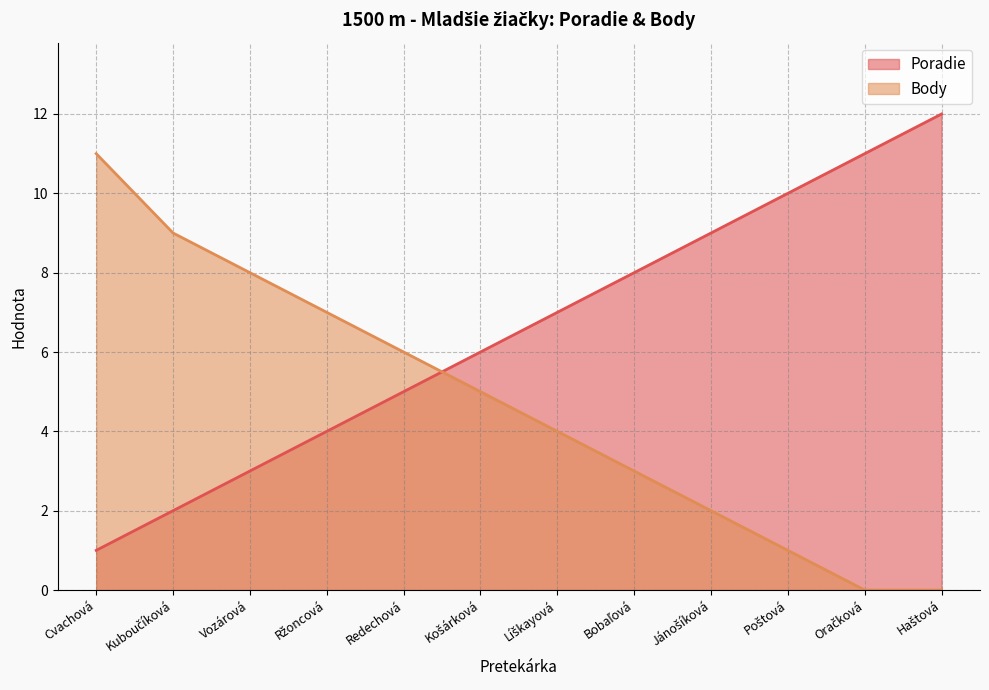

What is the value of the Poradie point at the 10th from the left?

10